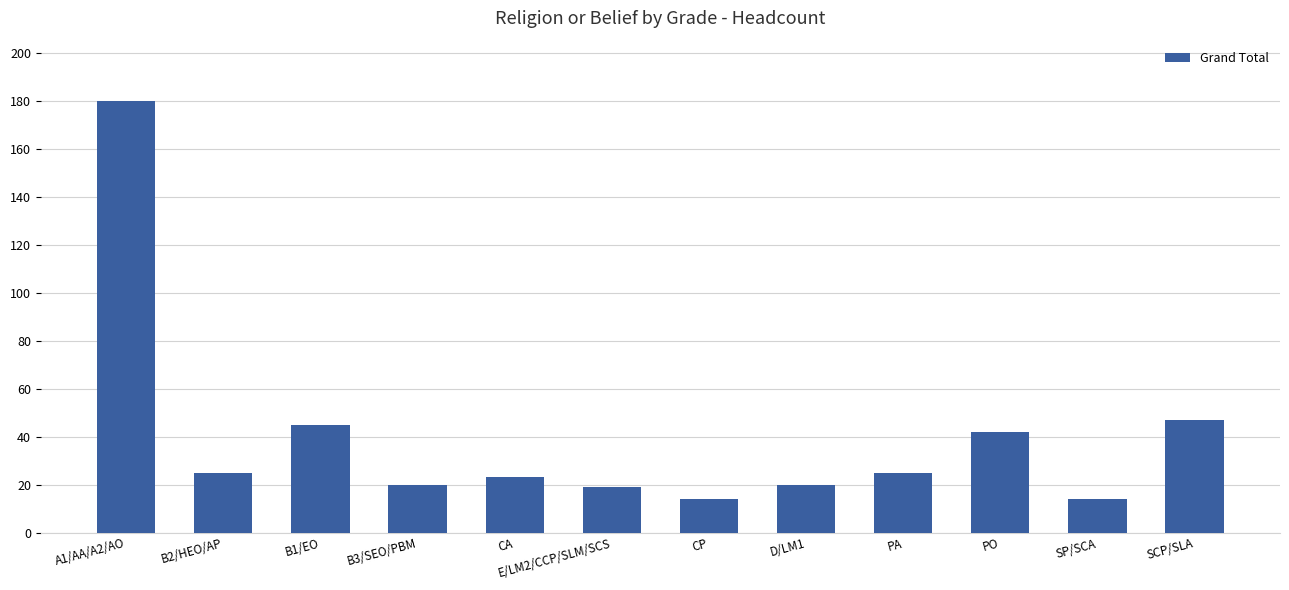

True or false: the data shows 6 at CP.

False